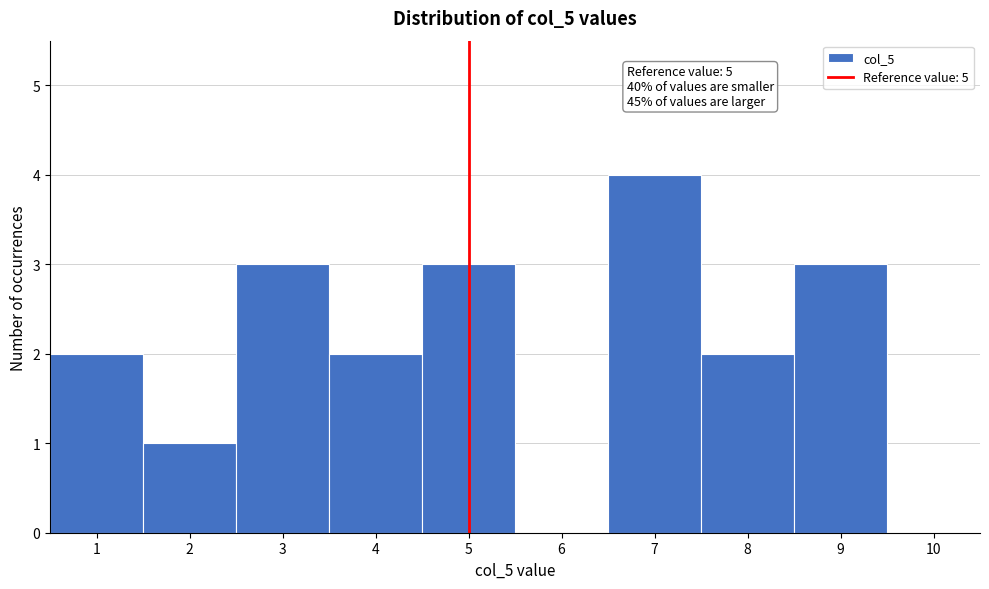

Over which range of the x-axis is the bar tallest?

6.5 to 7.5